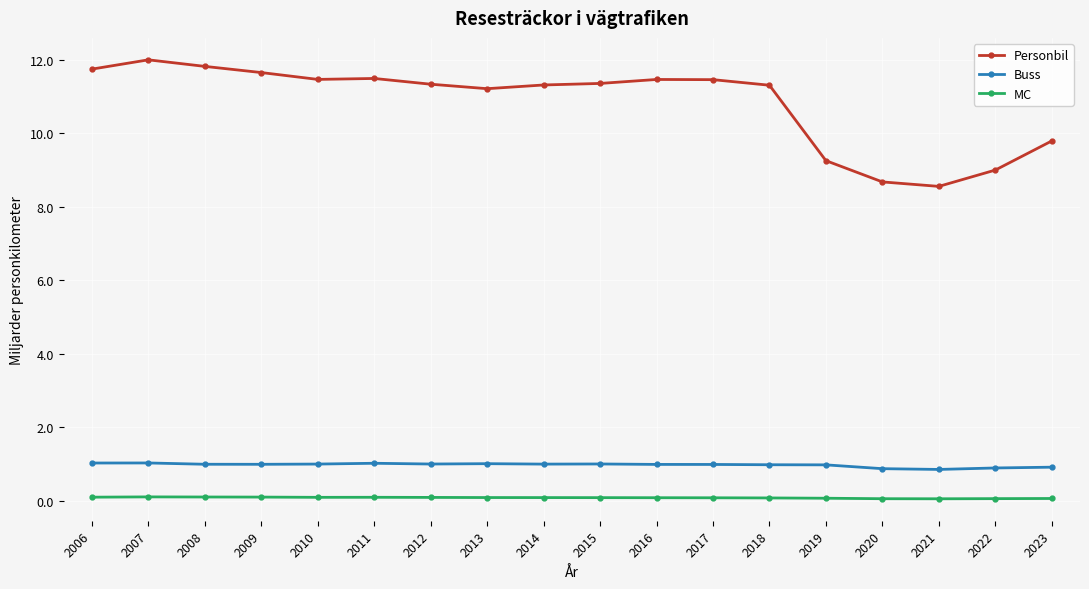

Is it true that Buss equals 0.2 at 2021?

False